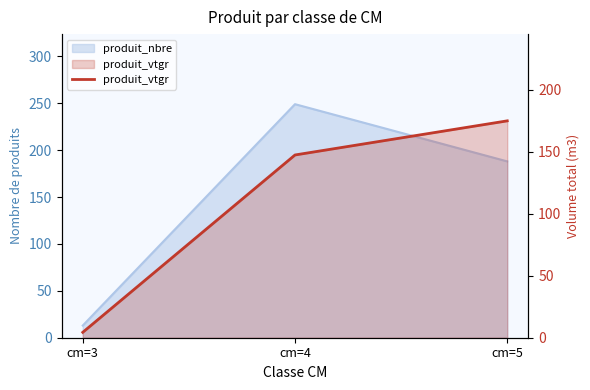

Which label corresponds to the largest value in the chart?

cm=5